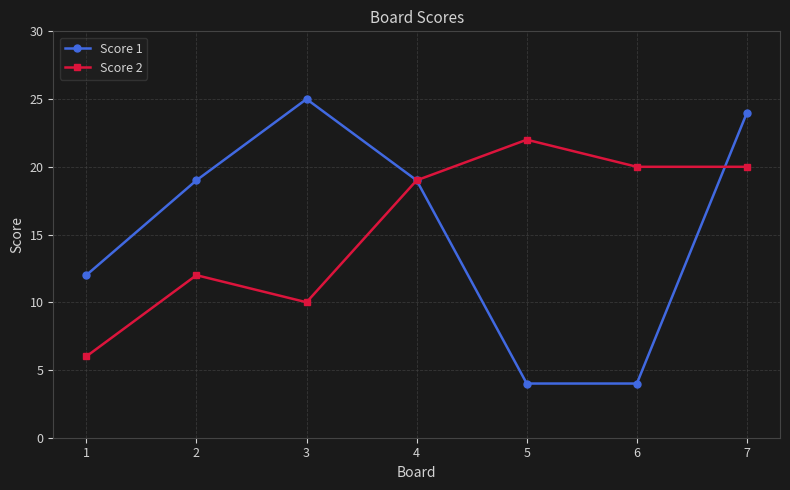

Is the value of Score 1 at 1 greater than the value of Score 2 at 1?

Yes